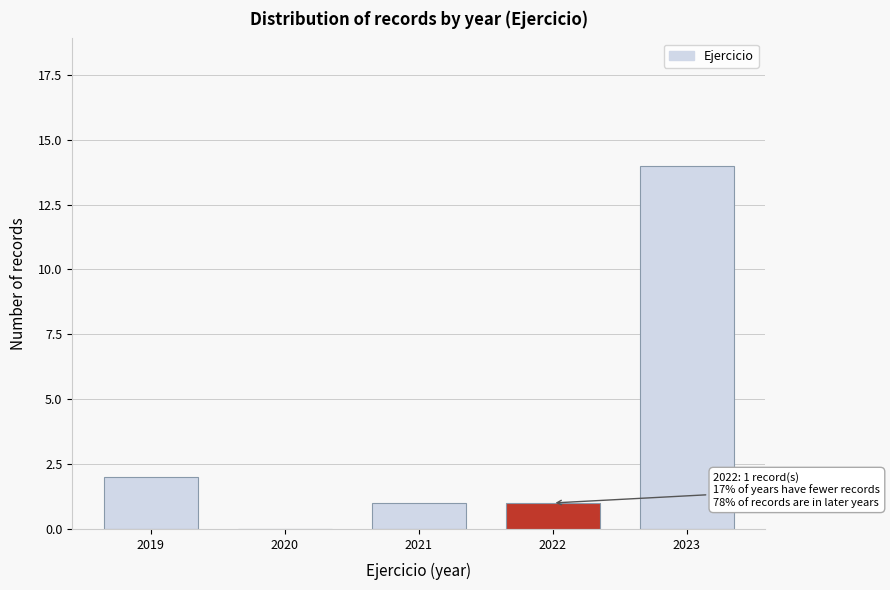

Reading left to right, what are all the values shown in this chart?

2019=2	2020=0	2021=1	2022=1	2023=14